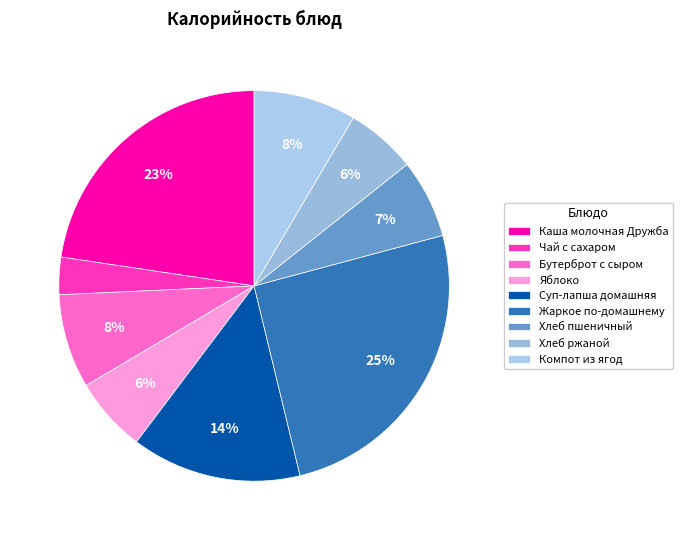

Count the number of slices in the pie.

9